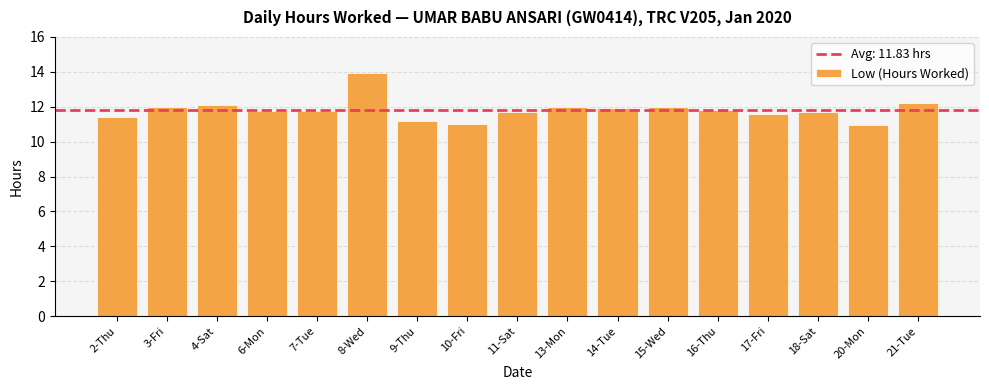

Where does the data first go above 11?

2-Thu